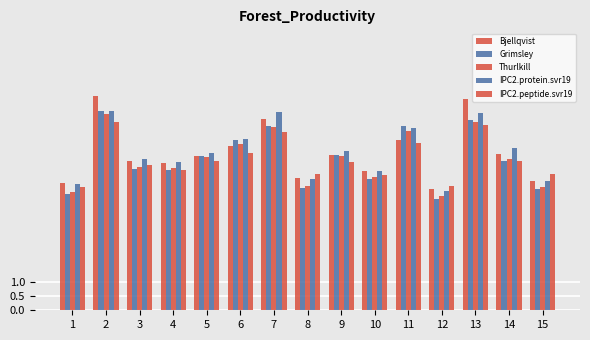

Are the bars grouped side by side (vs. stacked)?

Yes